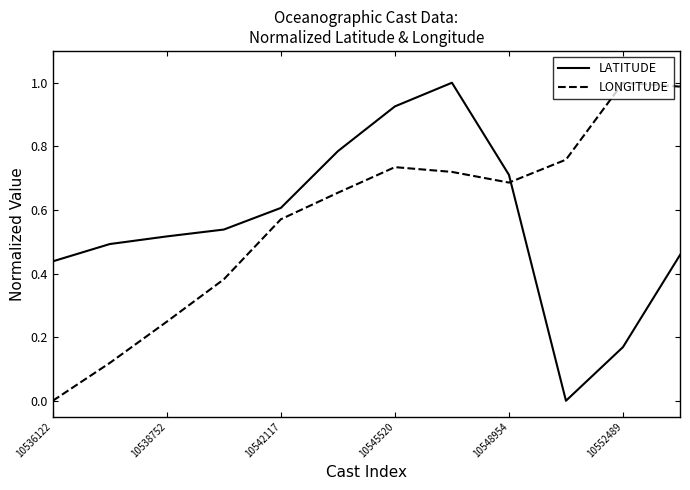

Which series has the largest total across all categories?

LONGITUDE